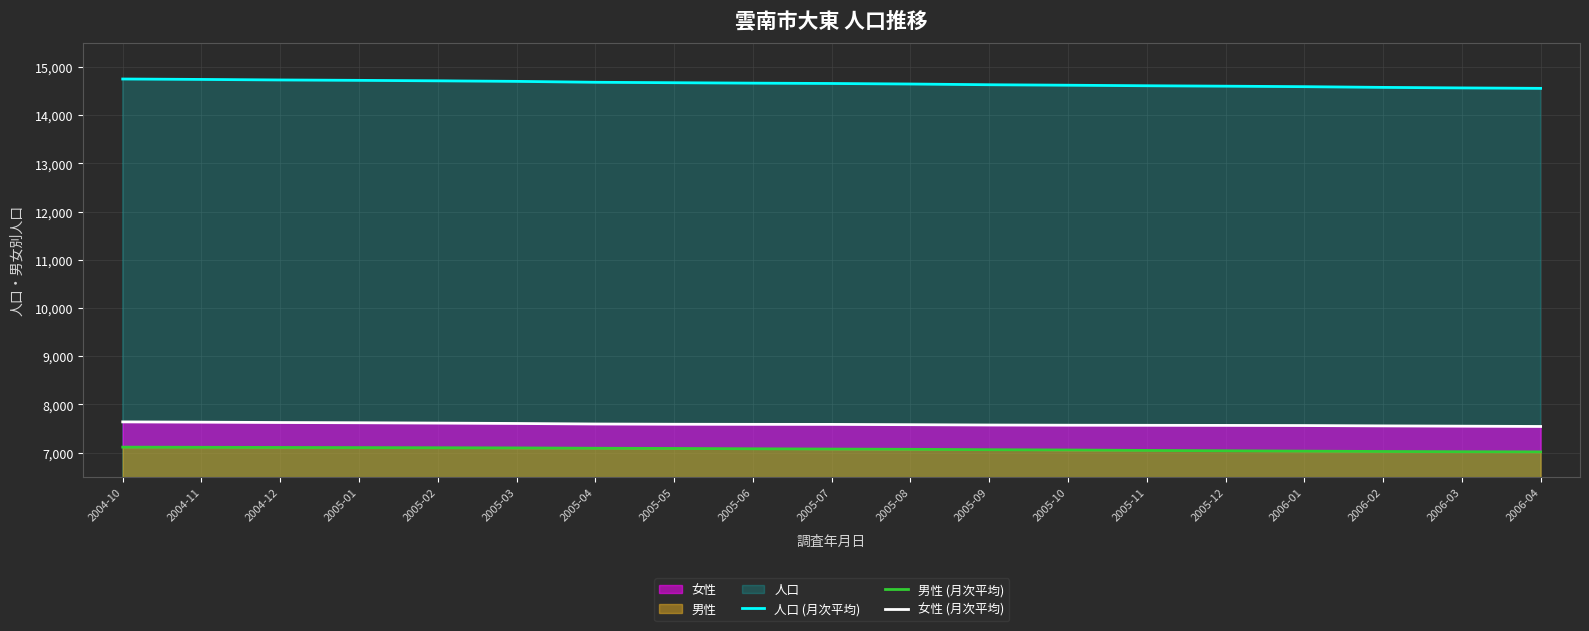

What is the difference between the 男性 (月次平均) values at 2005-03 and 2005-12?

59